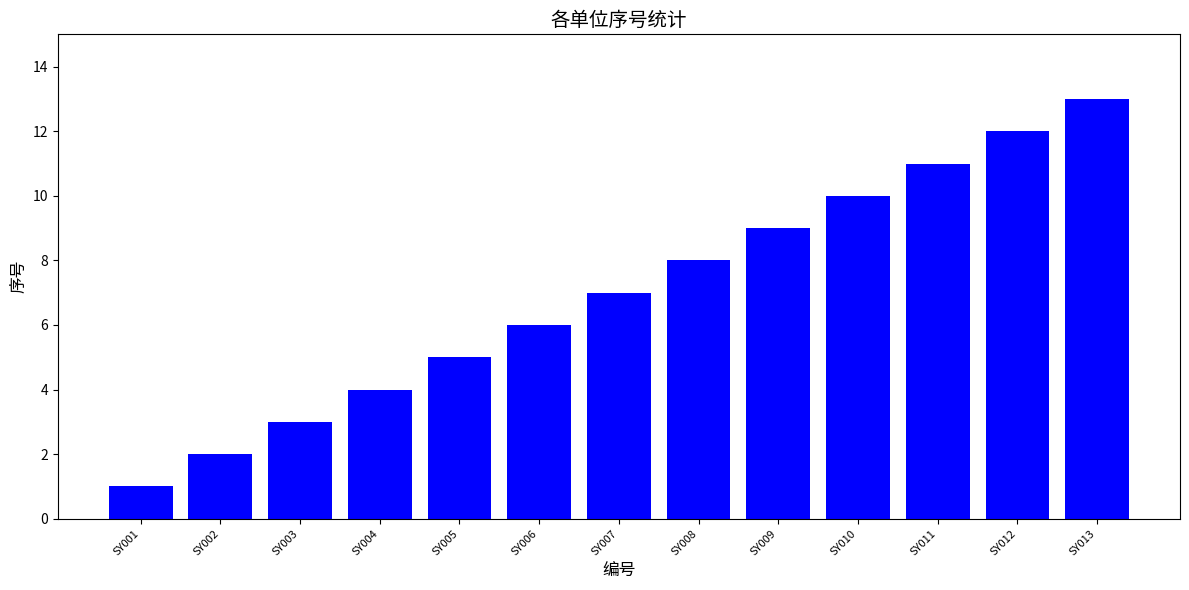

List the labels in order of value, smallest first.

SY001, SY002, SY003, SY004, SY005, SY006, SY007, SY008, SY009, SY010, SY011, SY012, SY013